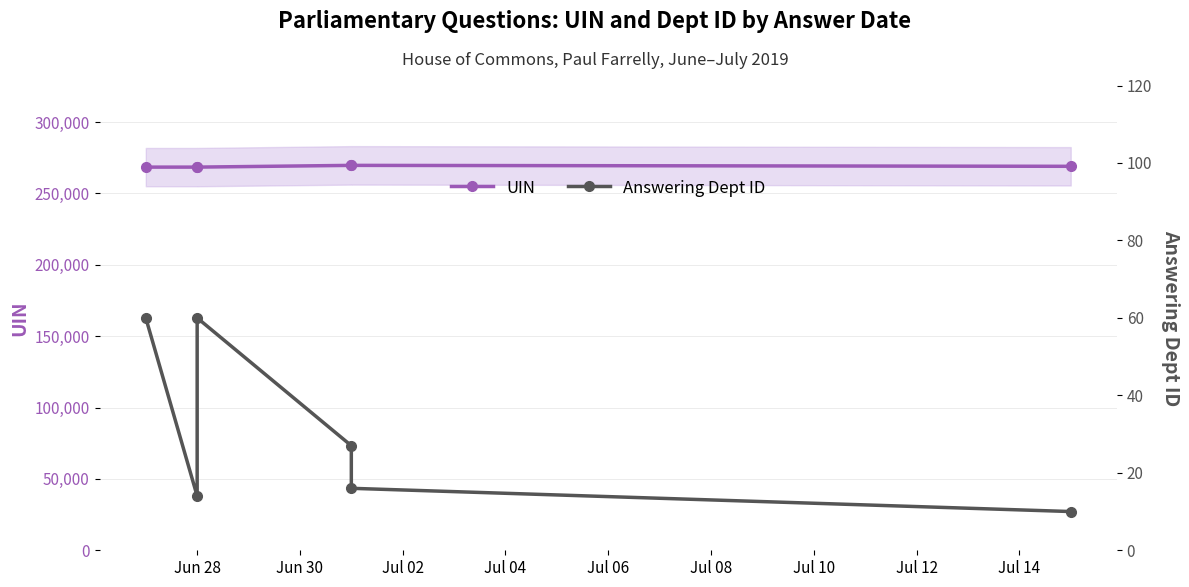

Rank the series at Jul 08 from lowest to highest value.

Answering Dept ID, UIN